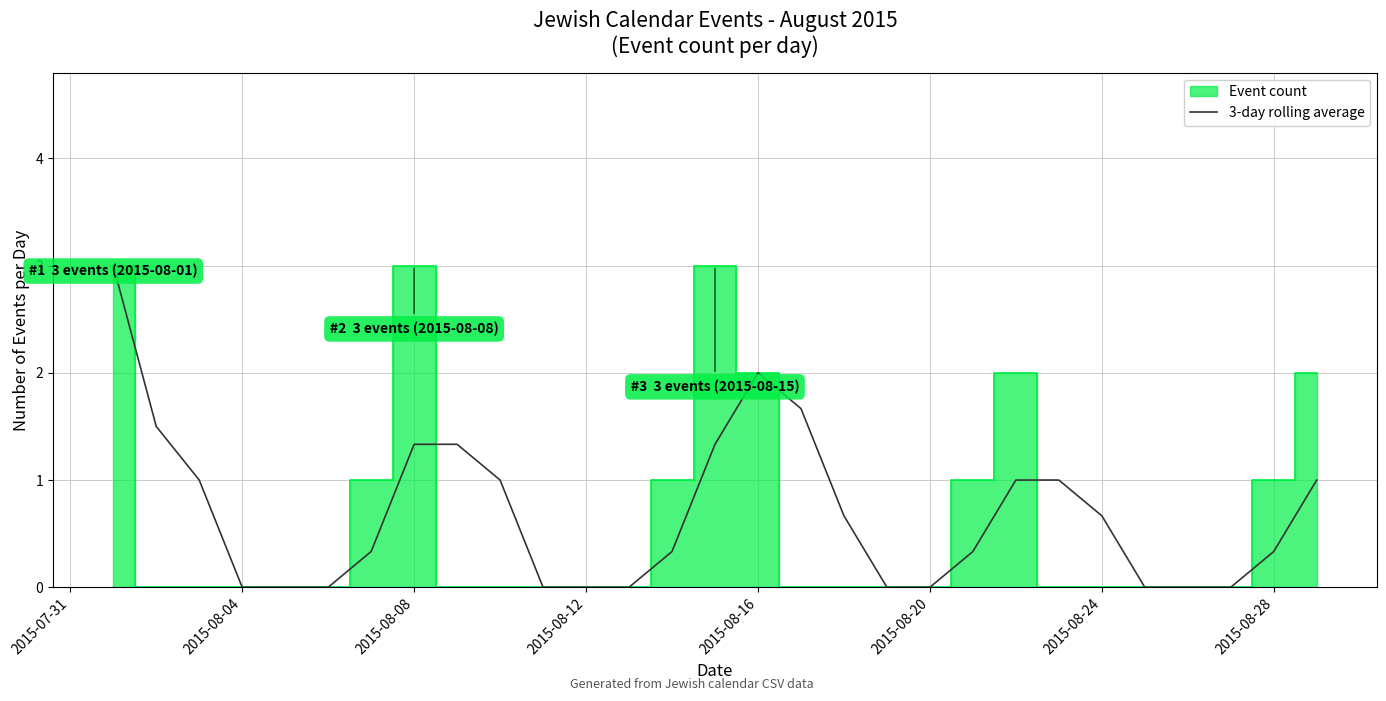

The value of 3-day rolling average at 2015-08-20 is -1.9. True or false?

False